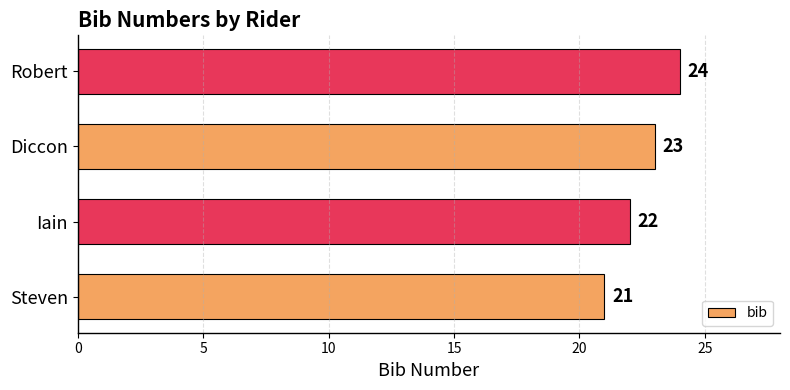

Are the bars horizontal?

Yes